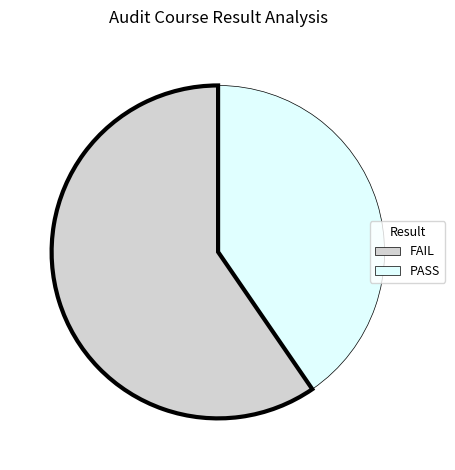

Is there a majority slice in this chart?

Yes